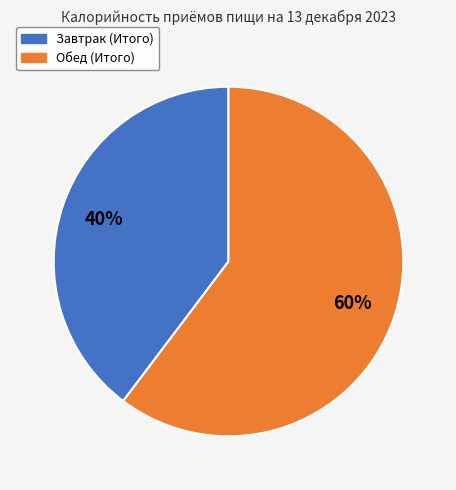

Which slice is the smallest?

Завтрак (Итого)